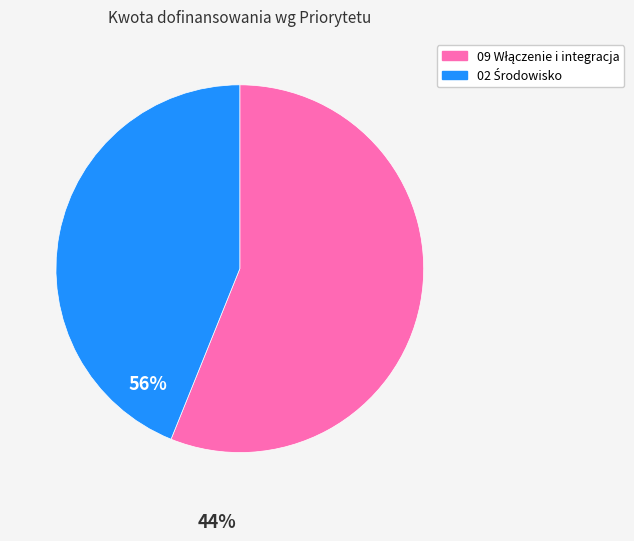

Is there a majority slice in this chart?

Yes